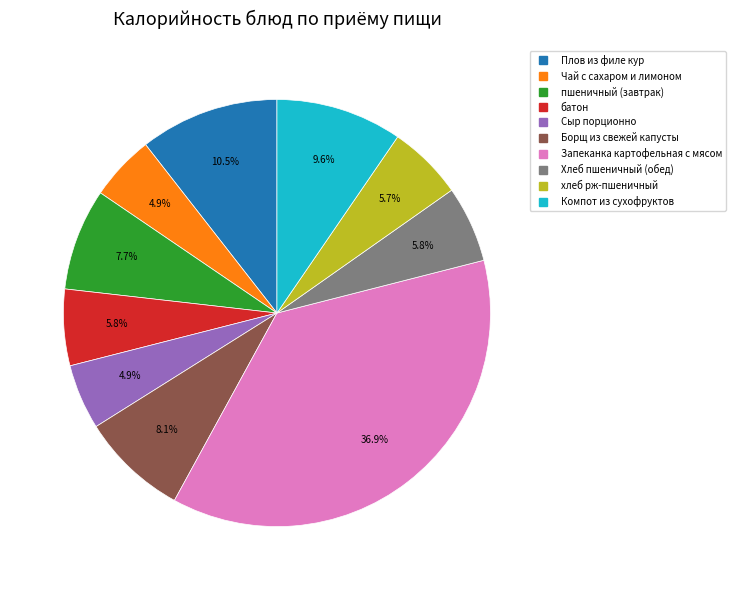

Which has a higher value, батон or пшеничный (завтрак)?

пшеничный (завтрак)